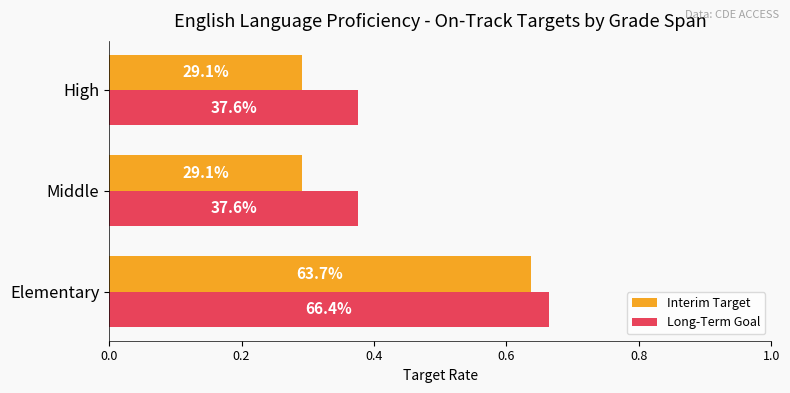

What are all the series names shown in the legend?

Interim Target, Long-Term Goal